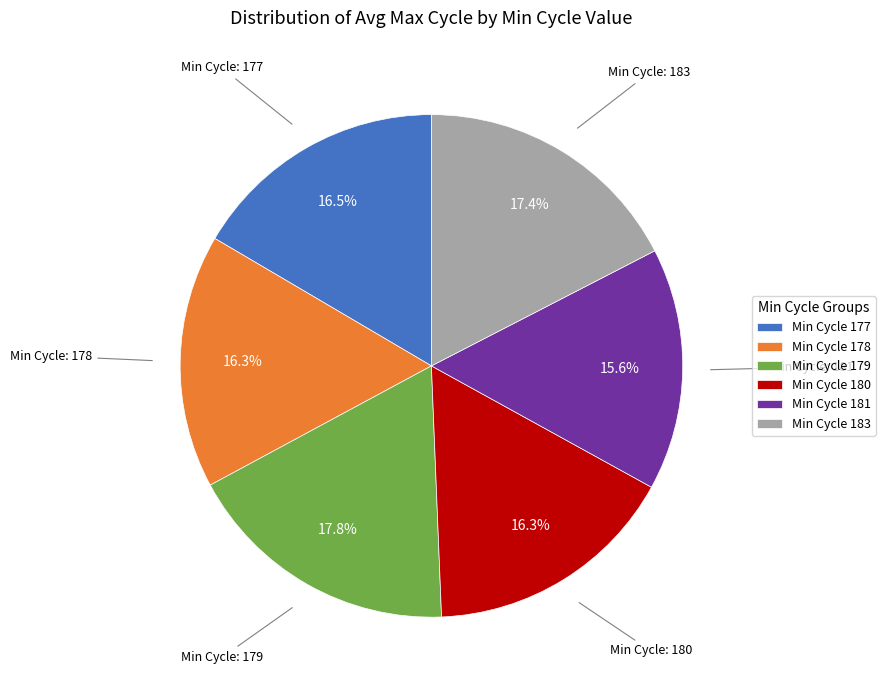

Is there a majority slice in this chart?

No